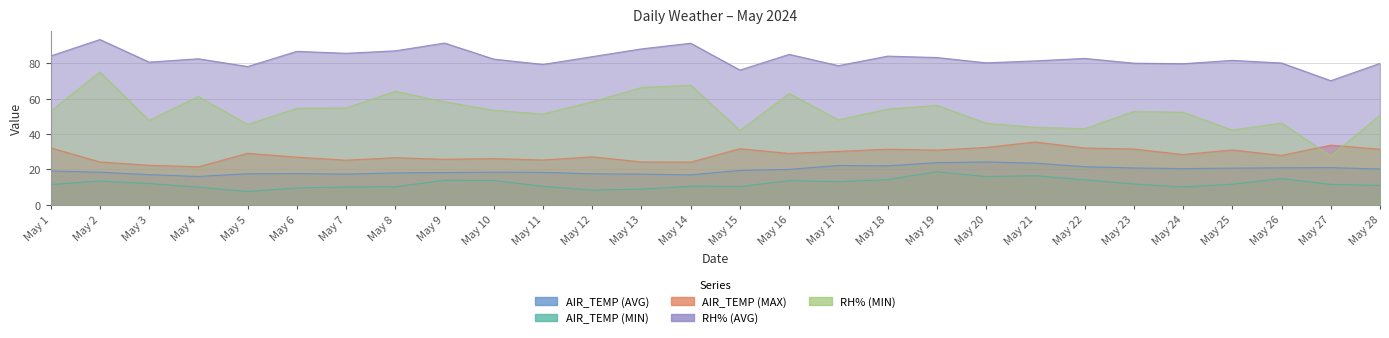

At how many categories does at least one series exceed 73?

27